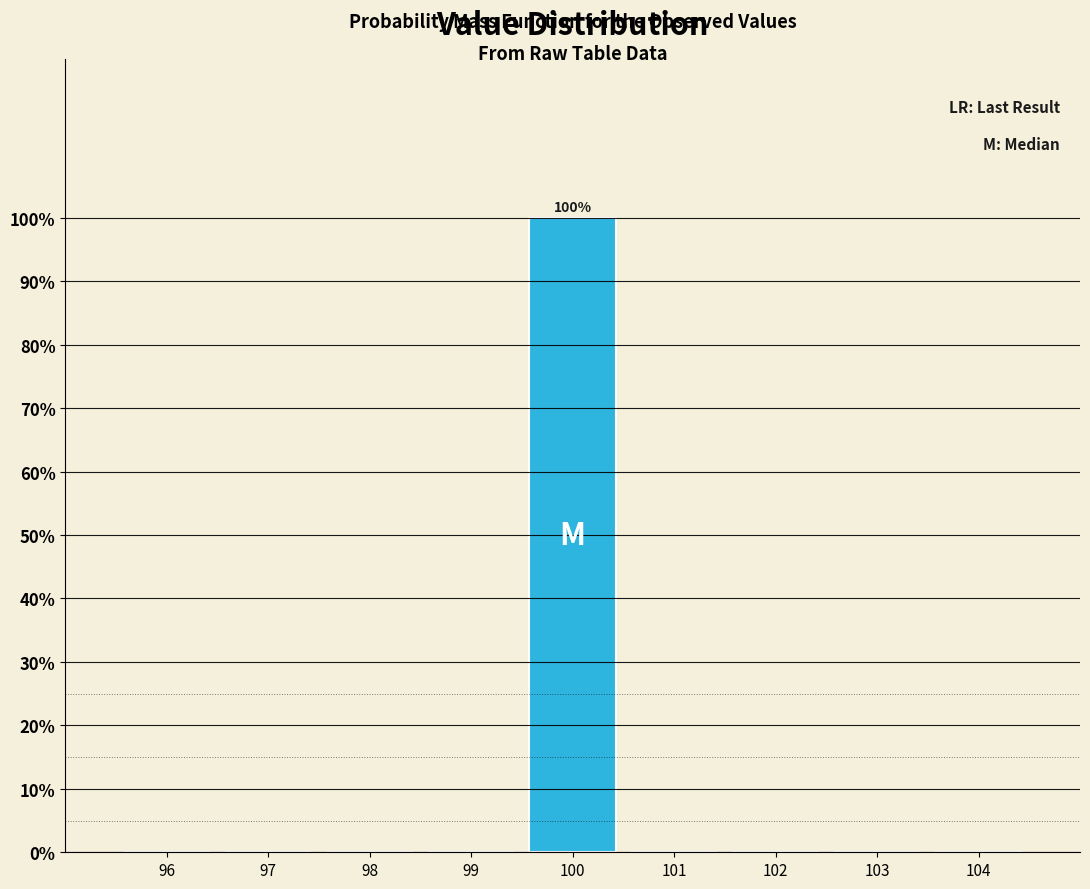

Which range on the x-axis has the tallest bar?

99.5 to 100.5